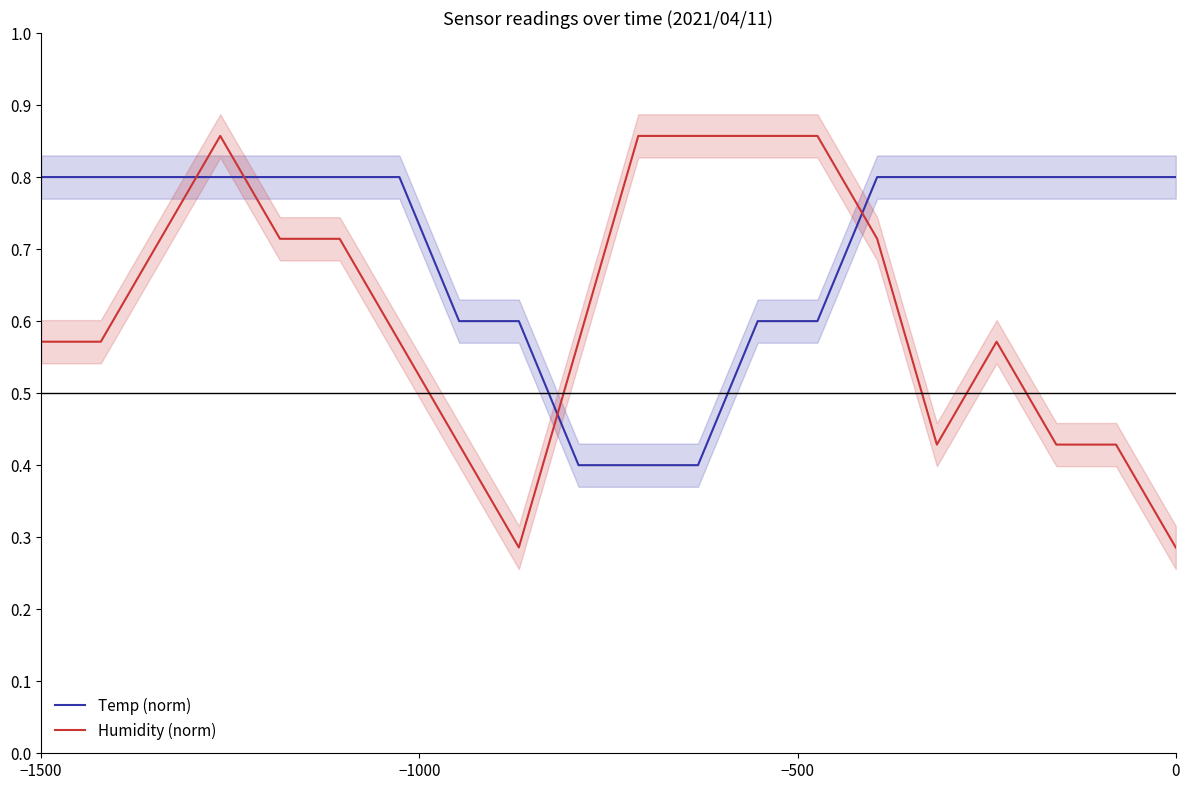

How many times do Humidity (norm) and Temp (norm) cross each other?

4